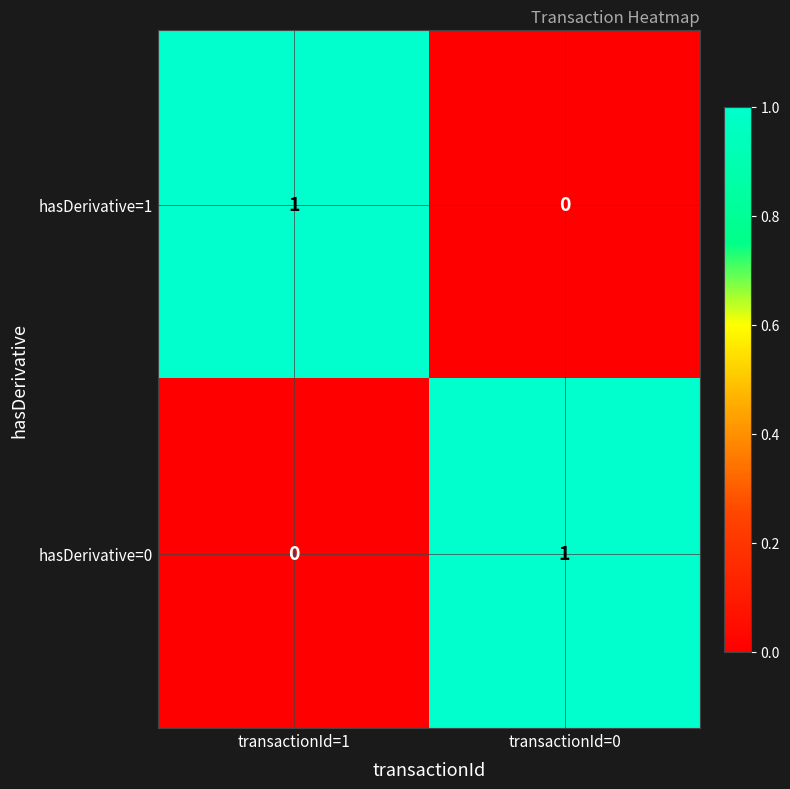

At transactionId=0, list the series in order from largest to smallest.

hasDerivative=0, hasDerivative=1